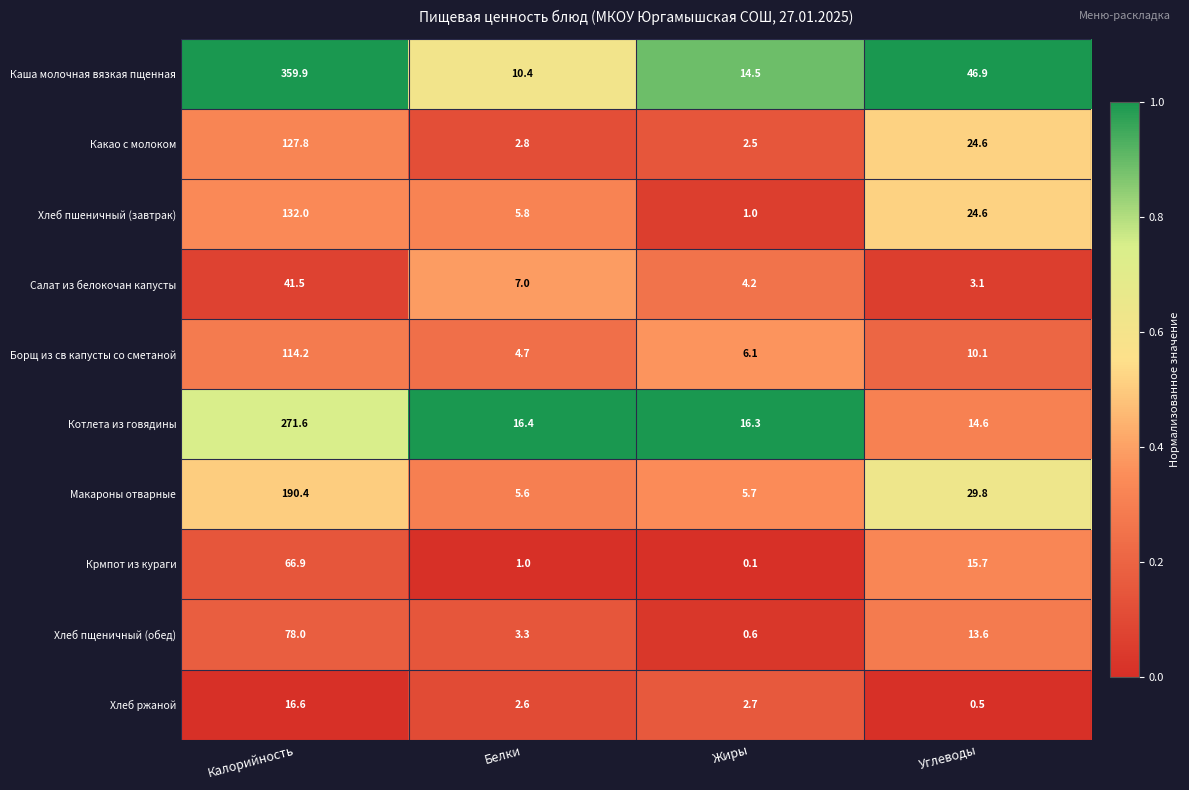

What is the greatest value displayed?

359.9